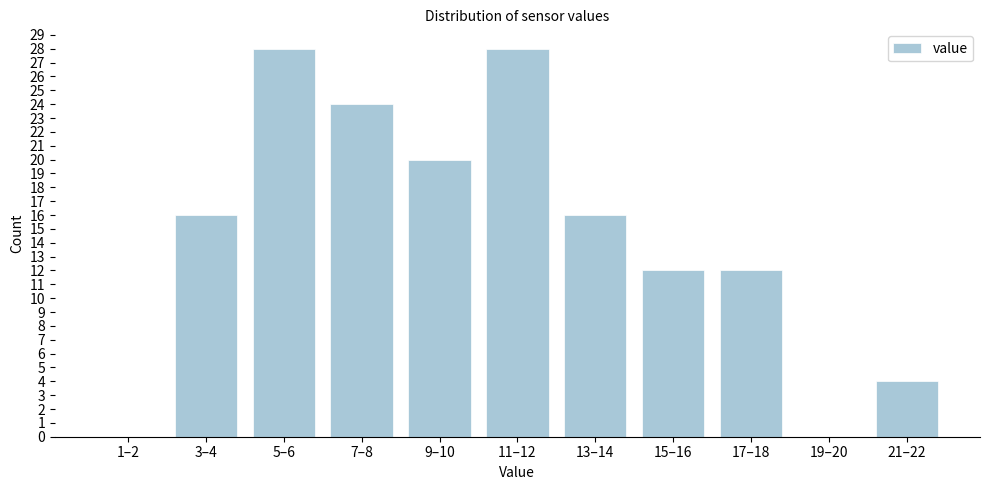

The value at 17–18 is 12. True or false?

True